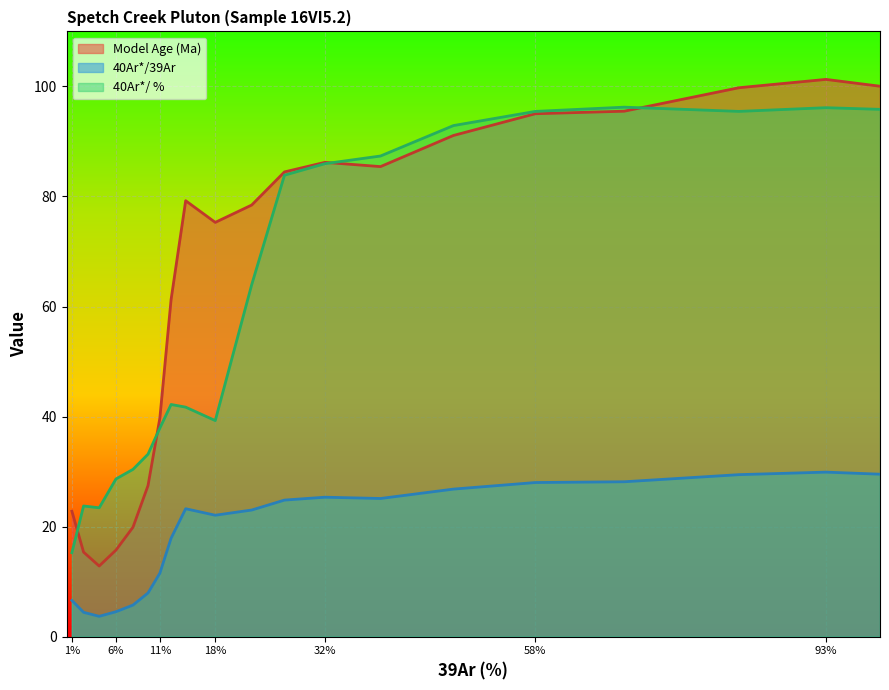

What is the total value across all series at 32%?

197.5